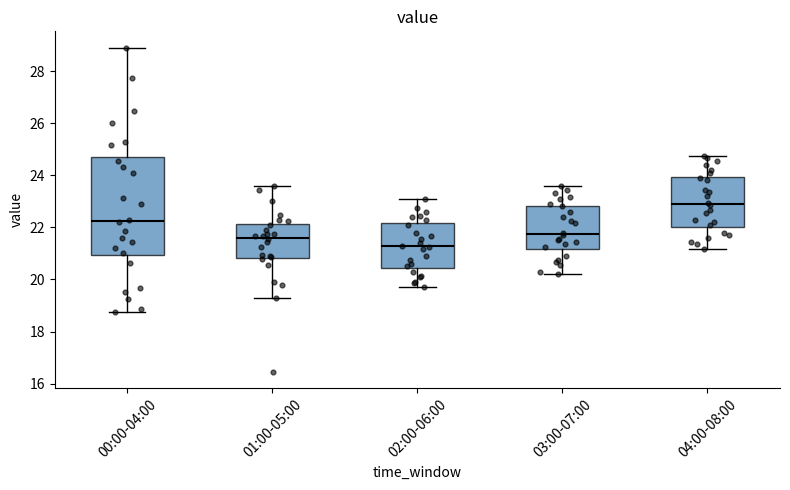

Where is the lower edge of the box for 04:00-08:00 on the y-axis? The values are not printed on the chart, so give them approximately, as read against the axis.

22.0